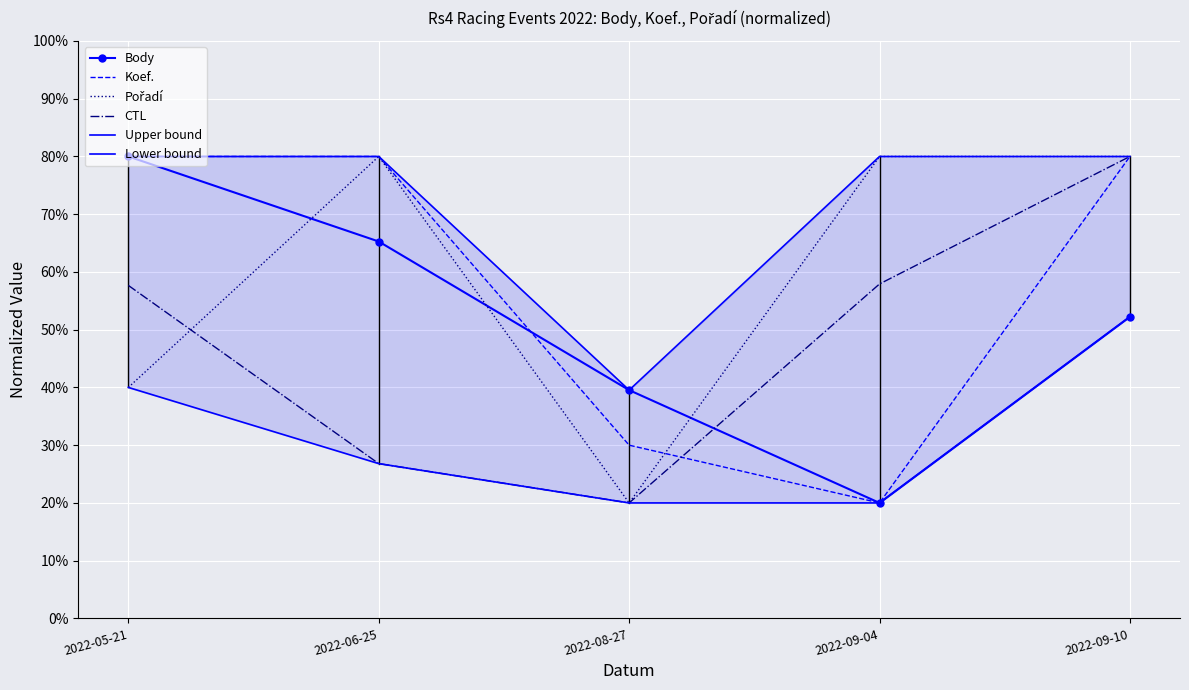

Reading right to left, what are all the values shown in this chart?

Body: 2022-09-10=52.2	2022-09-04=20.0	2022-08-27=39.5	2022-06-25=65.3	2022-05-21=80.0
Koef.: 2022-09-10=80.0	2022-09-04=20.0	2022-08-27=30.0	2022-06-25=80.0	2022-05-21=80.0
Pořadí: 2022-09-10=80.0	2022-09-04=80.0	2022-08-27=20.0	2022-06-25=80.0	2022-05-21=40.0
CTL: 2022-09-10=80.0	2022-09-04=57.9	2022-08-27=20.0	2022-06-25=26.8	2022-05-21=57.7
Upper bound: 2022-09-10=80.0	2022-09-04=80.0	2022-08-27=39.5	2022-06-25=80.0	2022-05-21=80.0
Lower bound: 2022-09-10=52.2	2022-09-04=20.0	2022-08-27=20.0	2022-06-25=26.8	2022-05-21=40.0